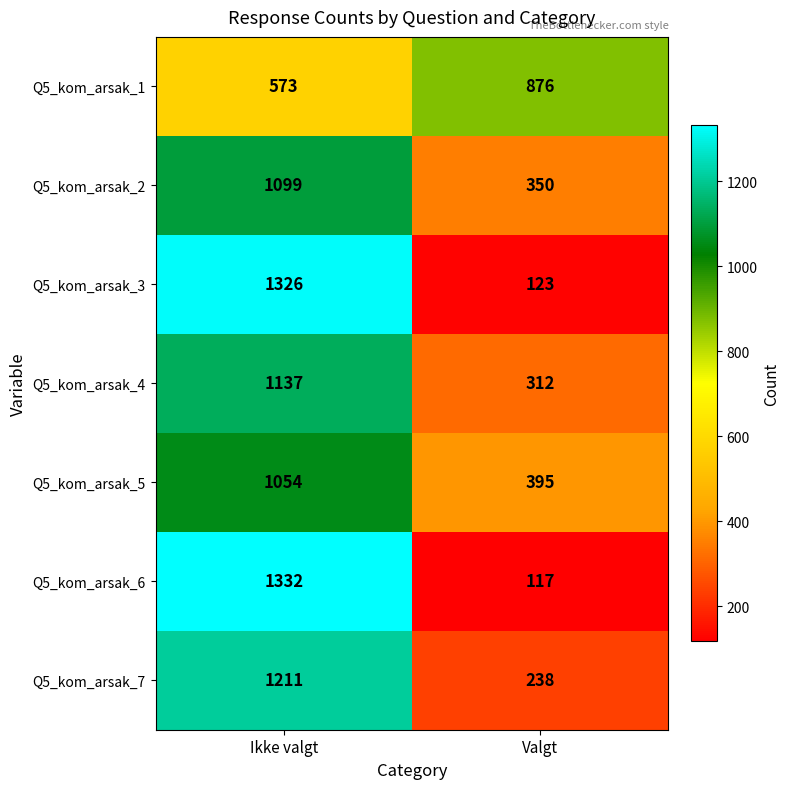

Where is Q5_kom_arsak_3 nearest to the value 724?

Valgt